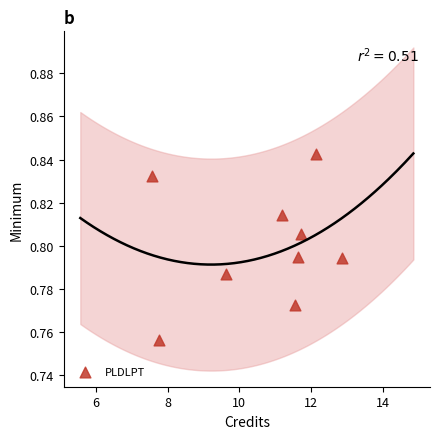

What is the range of X values (max minus min)?

5.3